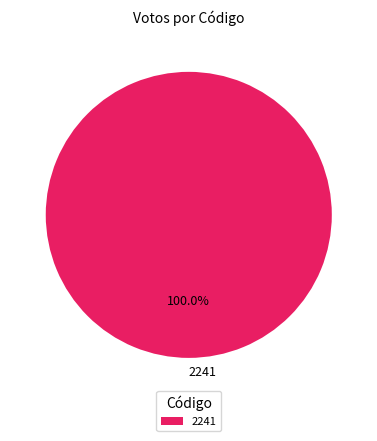

Rank the categories by value from lowest to highest.

2241